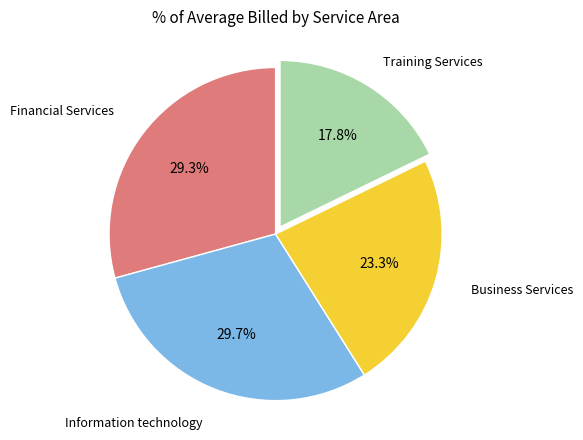

Is there a majority slice in this chart?

No